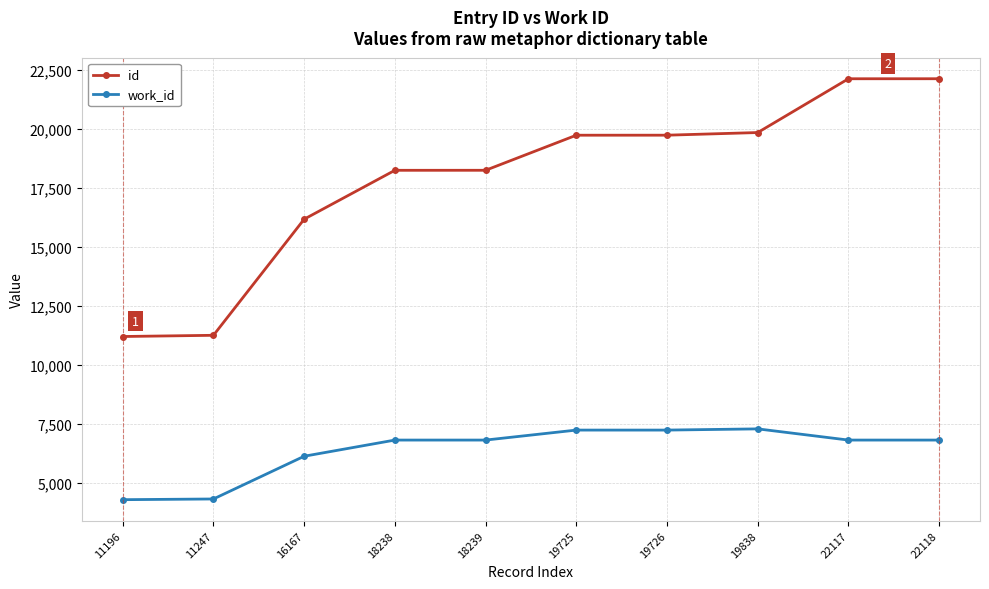

What is the sum of all work_id values?

63693